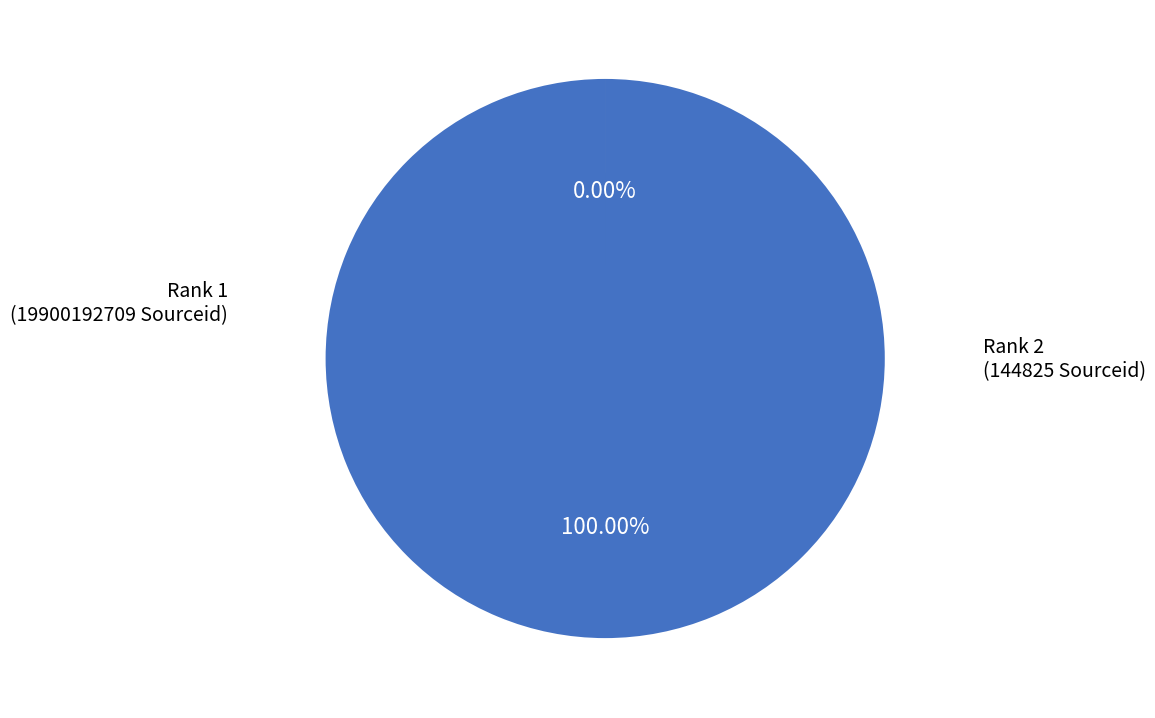

Which has a higher value, Rank 2
(144825 Sourceid) or Rank 1
(19900192709 Sourceid)?

Rank 1
(19900192709 Sourceid)